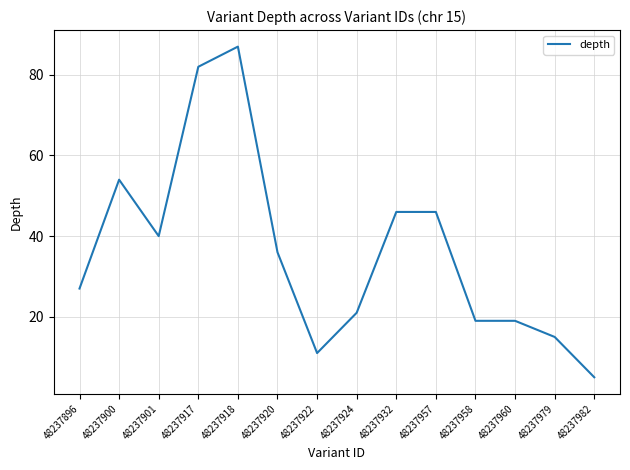

How many distinct data groups are displayed?

1